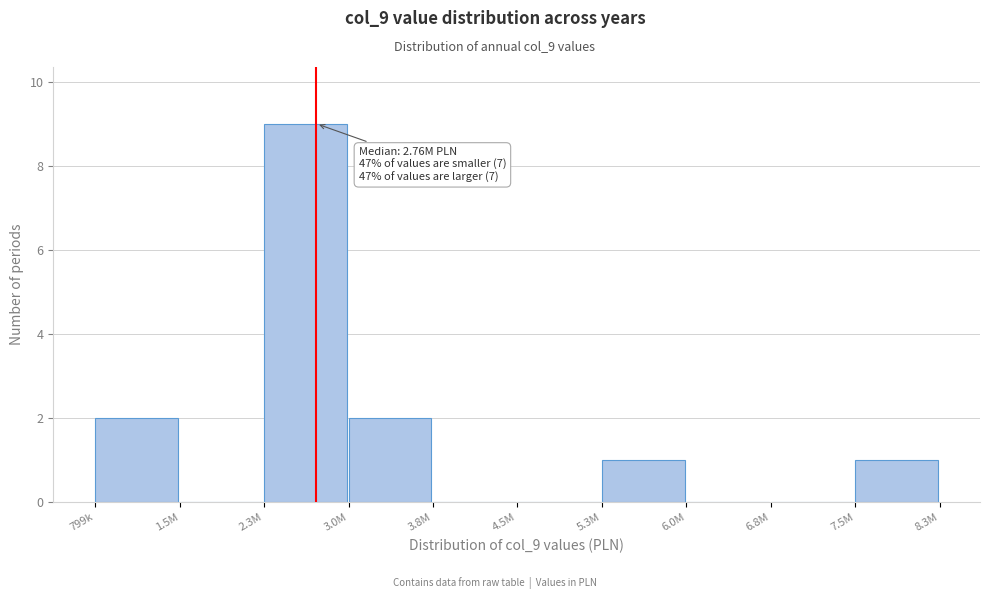

Reading left to right, what are all the values shown in this chart?

799k=2	1.5M=0	2.3M=9	3.0M=2	3.8M=0	4.5M=0	5.3M=1	6.0M=0	6.8M=0	7.5M=1